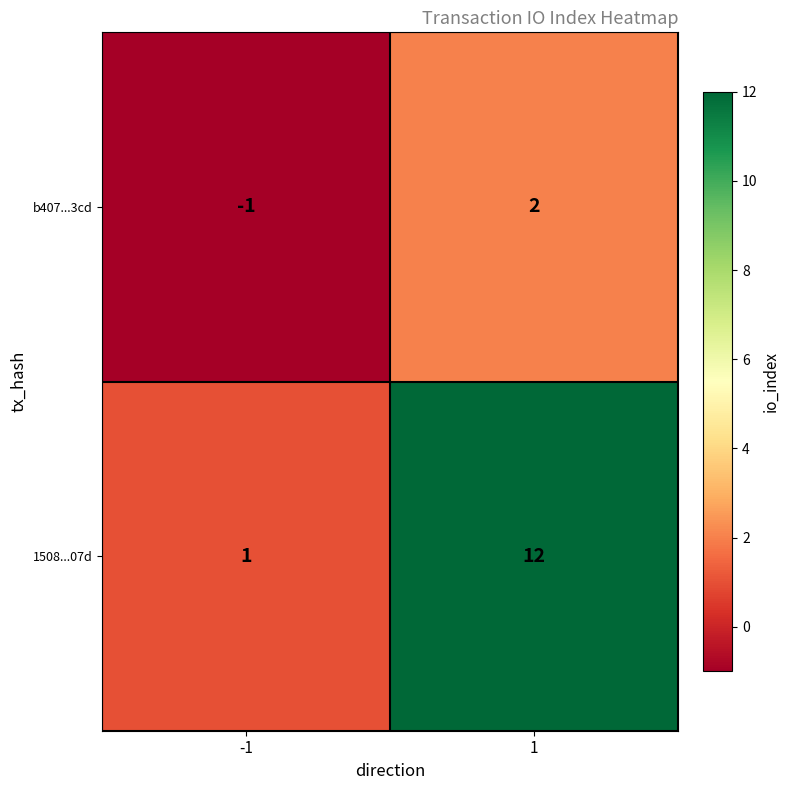

How many positive values does the b407...3cd series have?

1